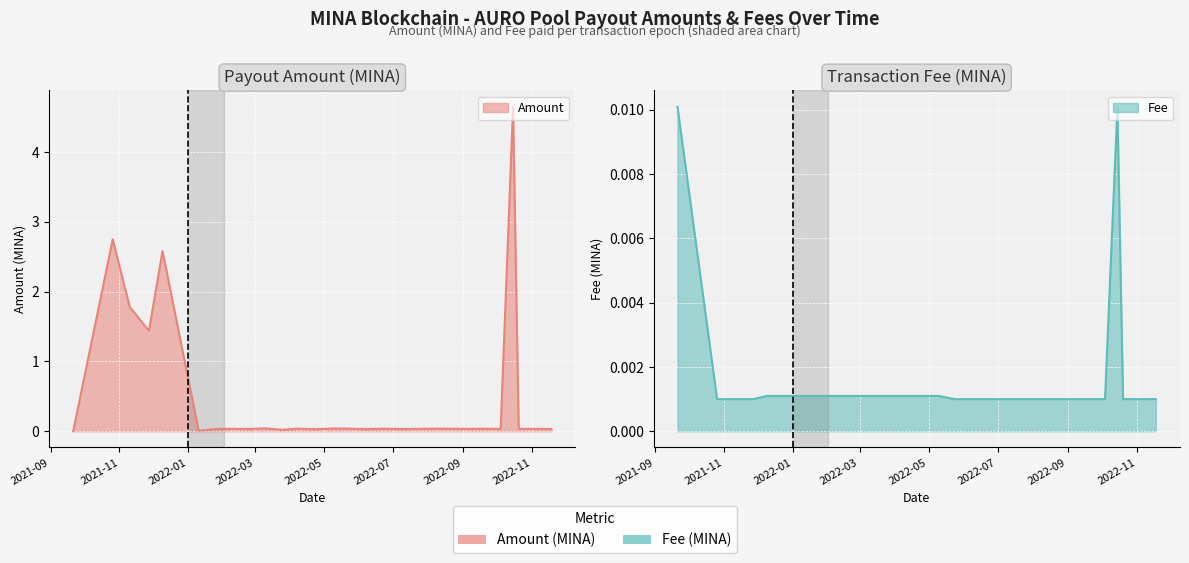

Which series changed the most between 2022-03-25 and 2022-09-20?

Amount